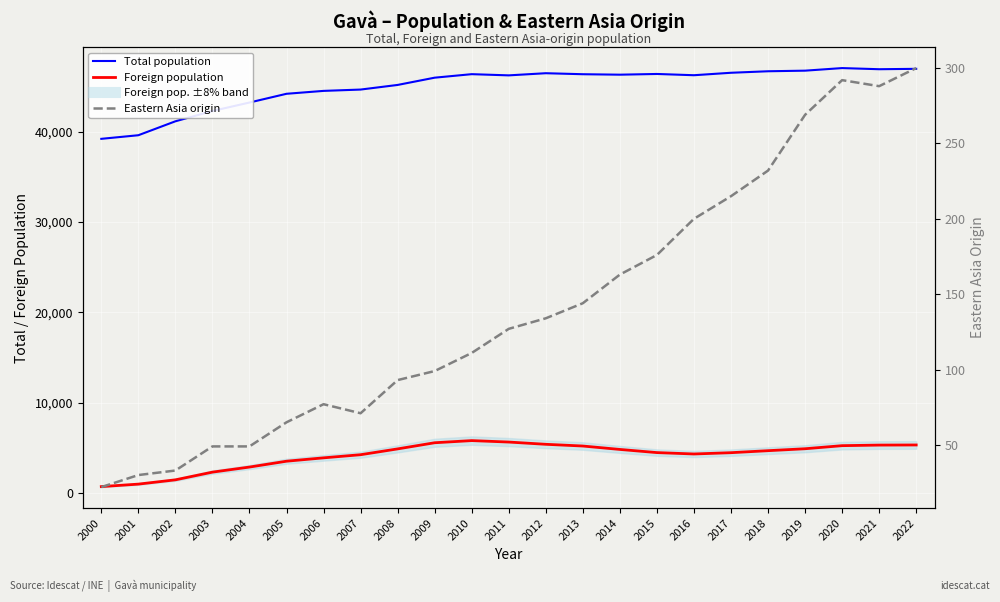

Is it true that Eastern Asia origin equals 72 at 2003?

False